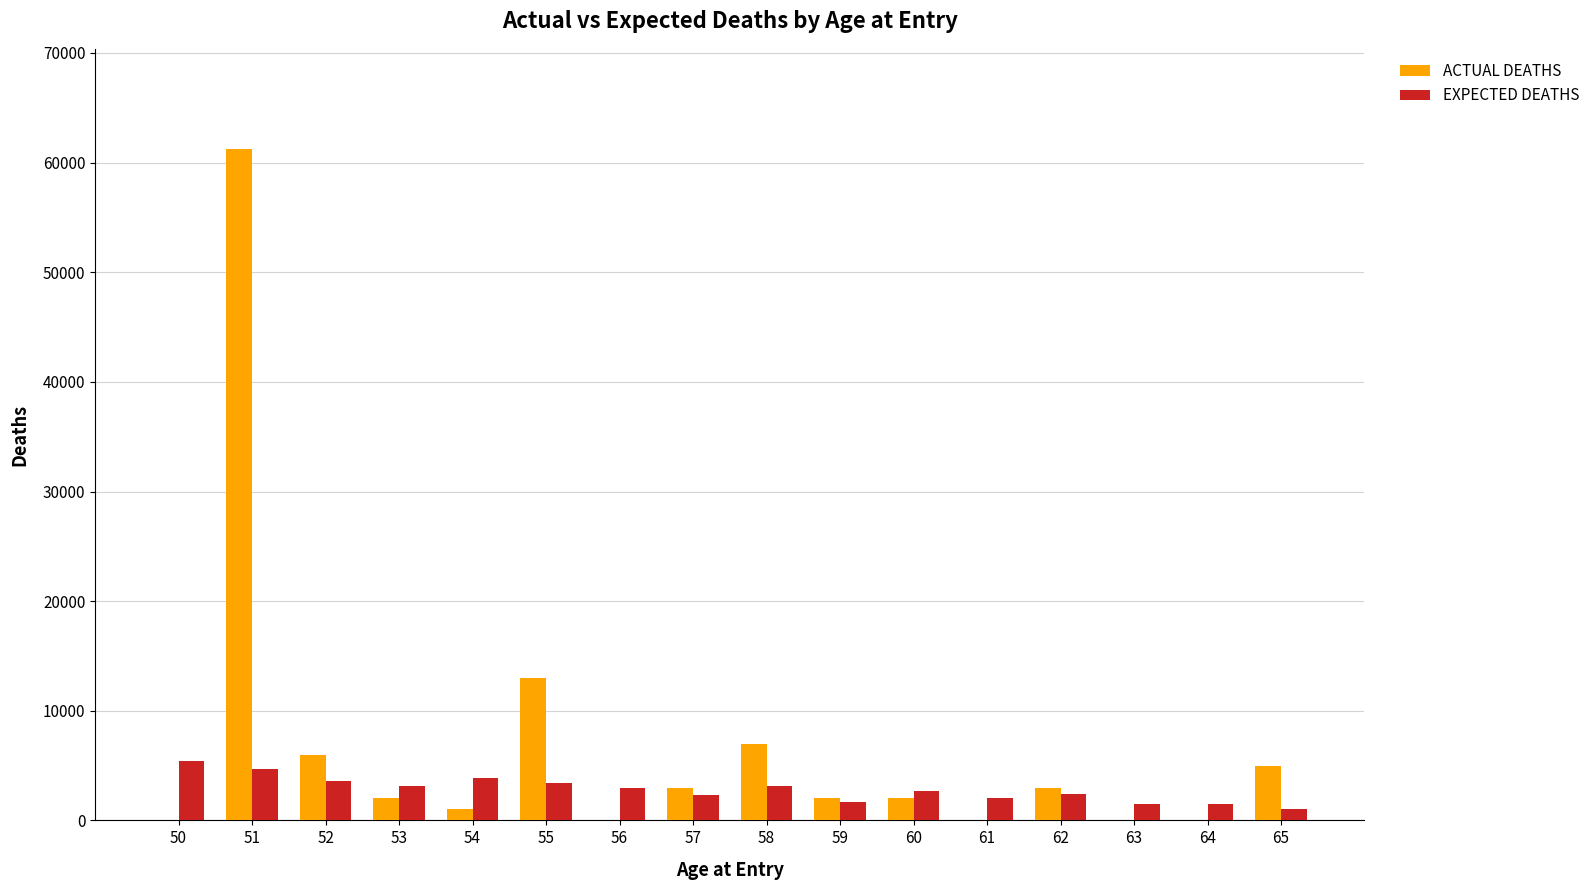

Which series has the largest total across all categories?

ACTUAL DEATHS